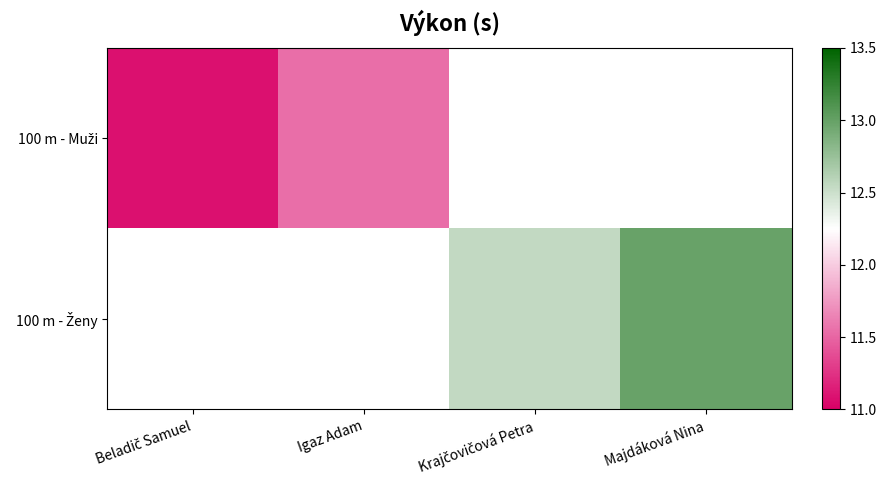

The 100 m - Ženy series shows 8.0 at Majdáková Nina. True or false?

False